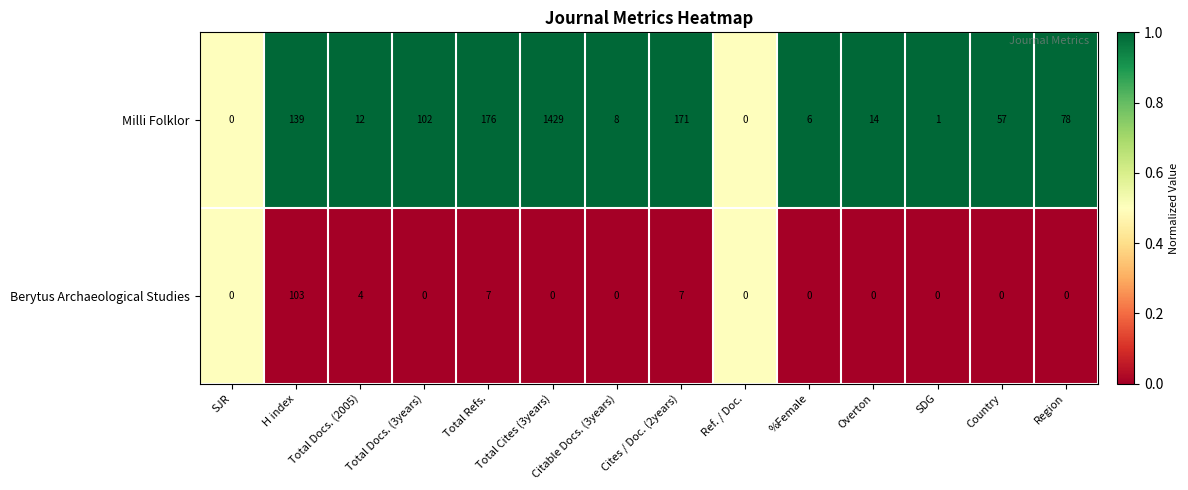

What is the greatest value displayed?

1429